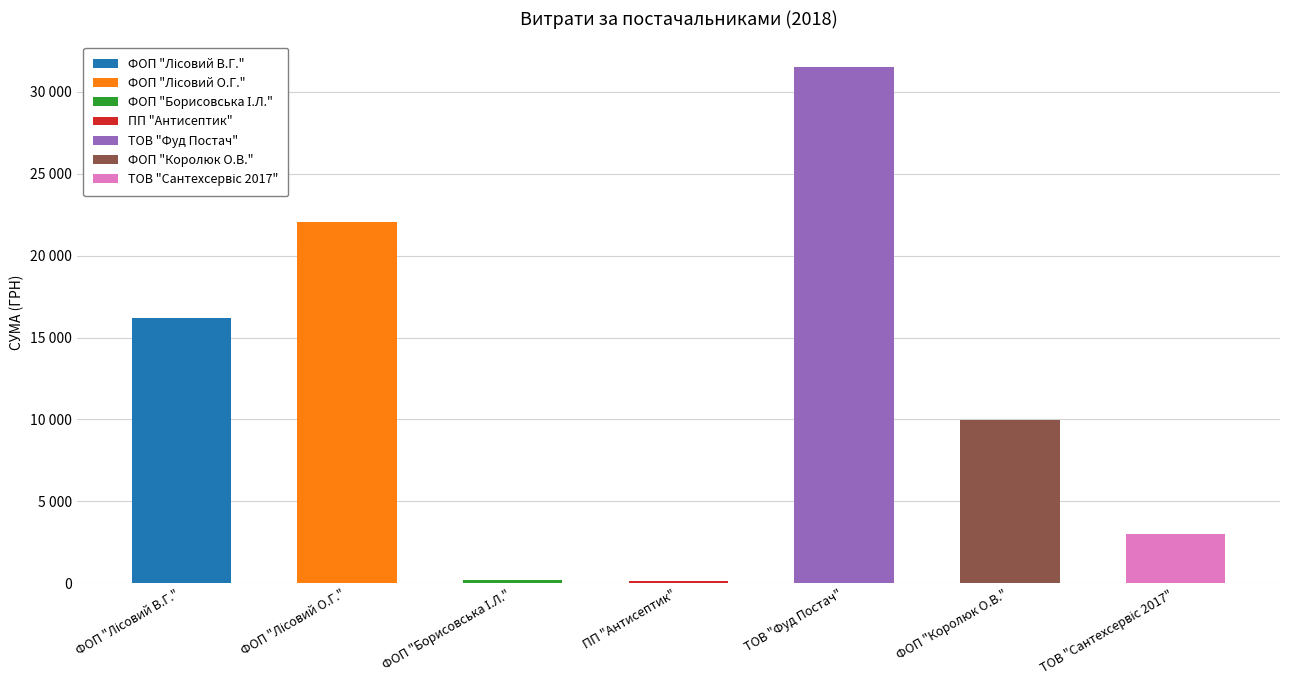

The value at ТОВ "Фуд Постач" is 48979.0. True or false?

False